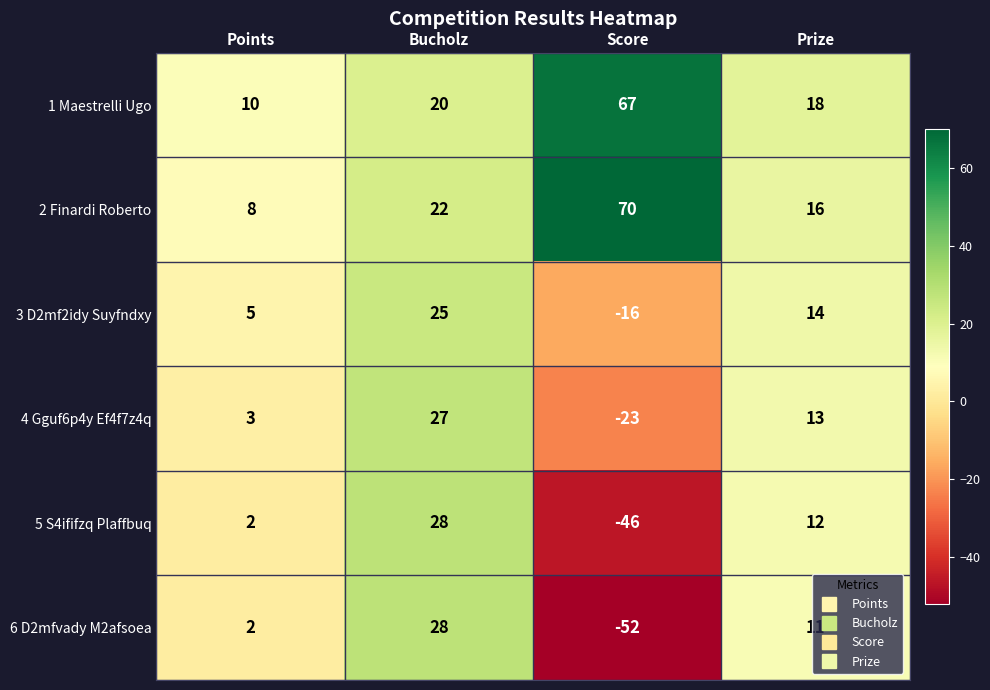

At which category does the chart reach its minimum across all series?

Score